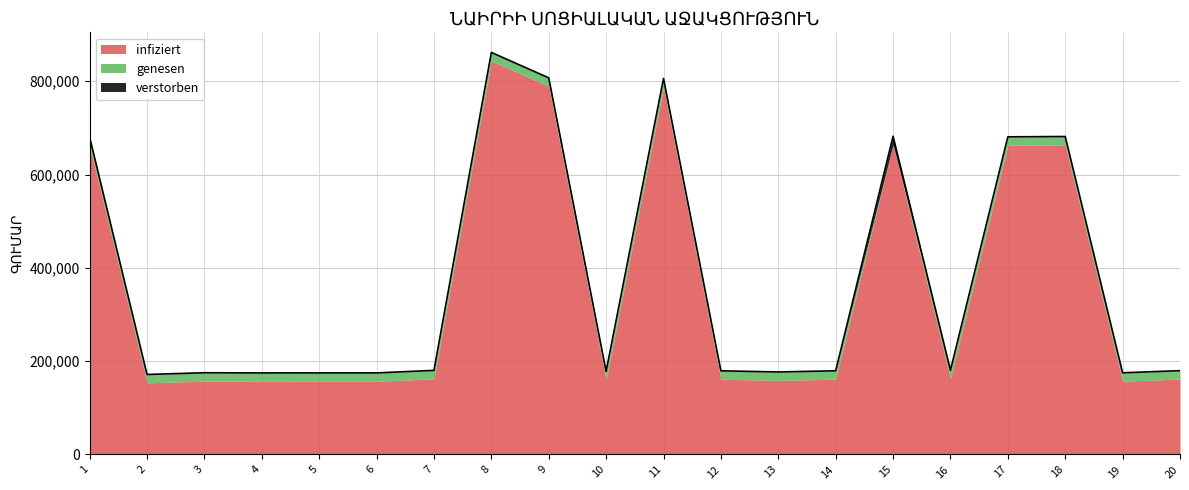

What is the sum of the infiziert values at 9 and 10?

949406